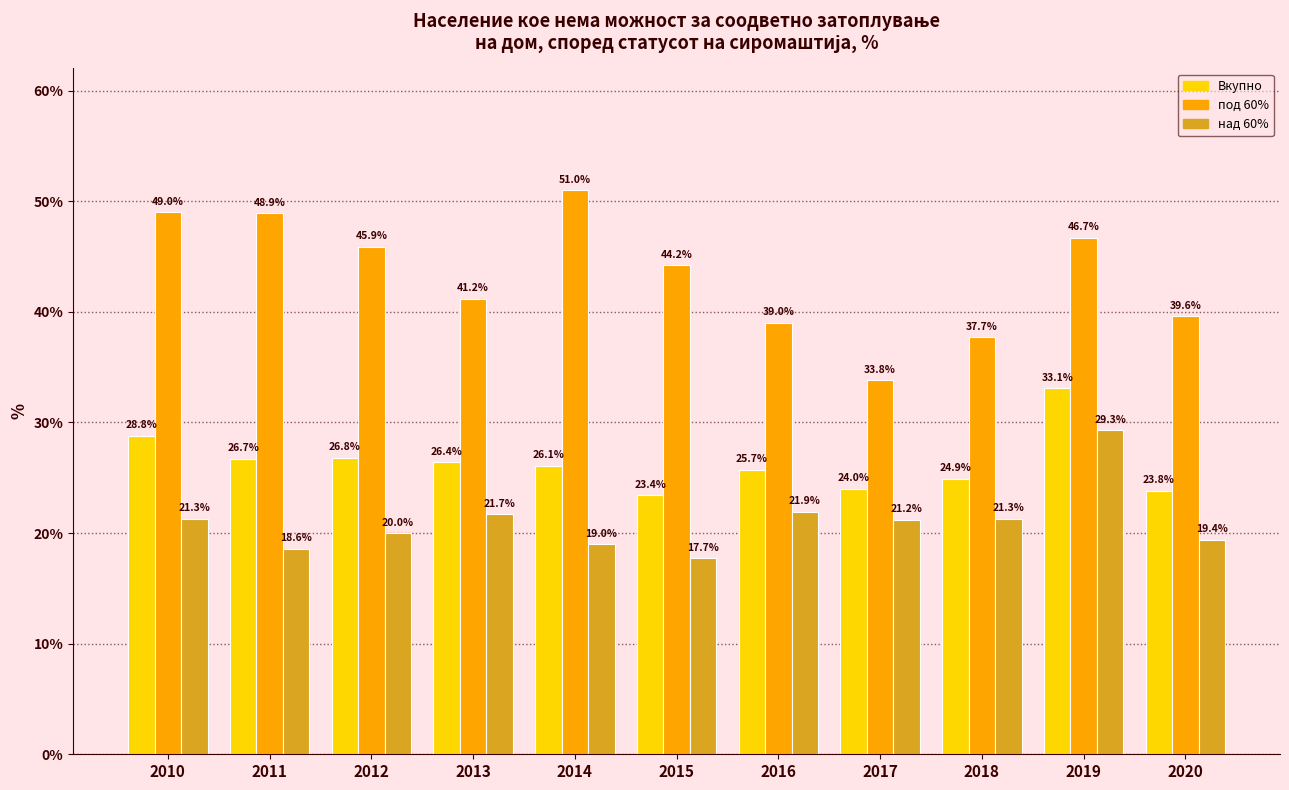

How many groups of bars are there?

11